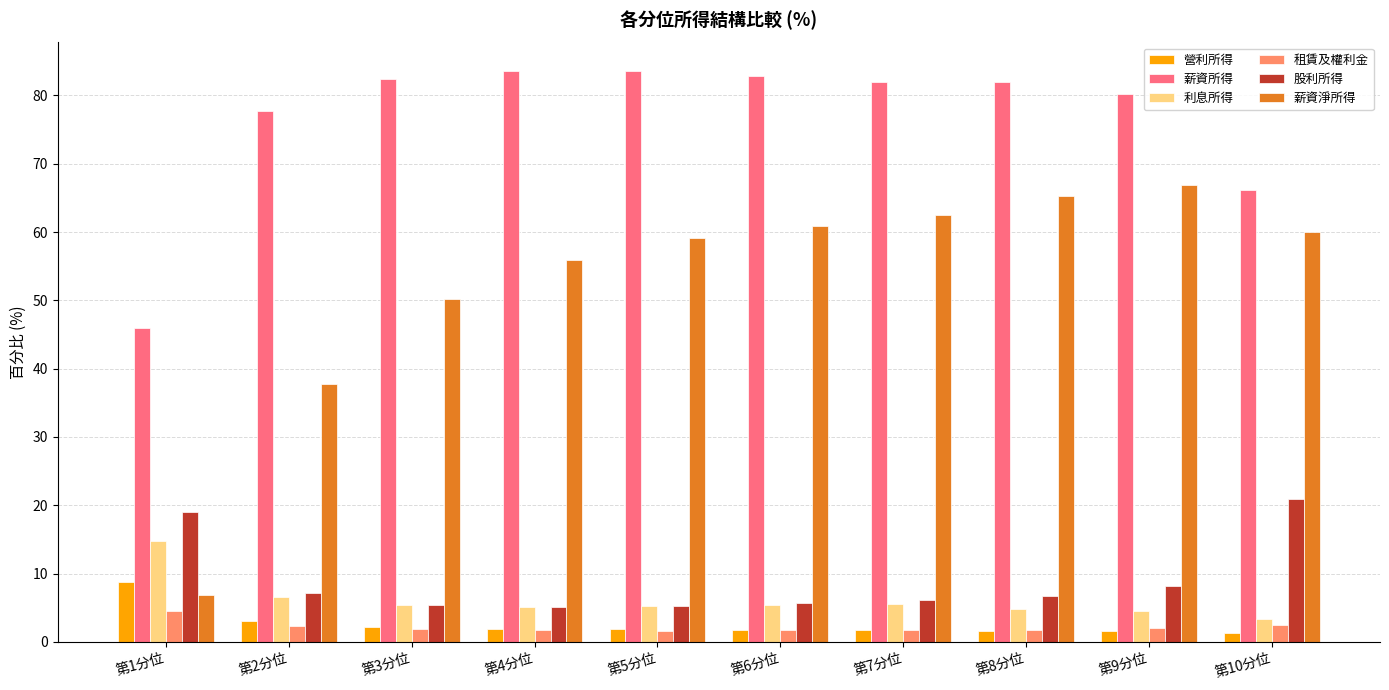

At how many categories does at least one series exceed 75?

8